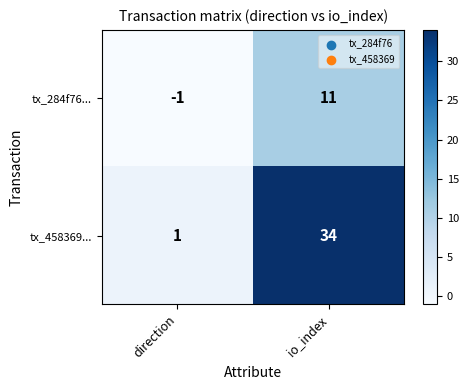

What is the total value across all series at io_index?

45